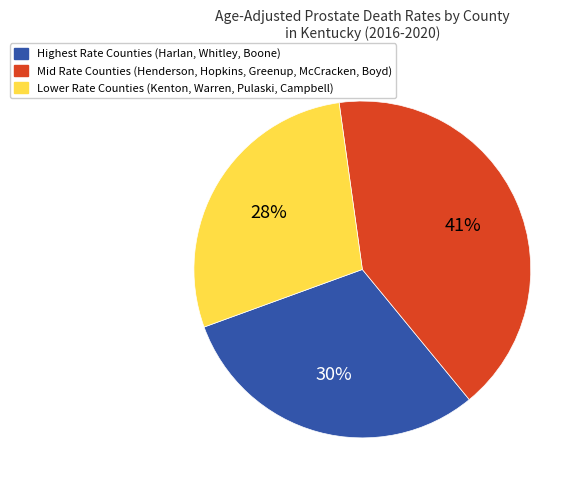

To the nearest percent, what is the difference between the largest and smallest slice percentages?

13%